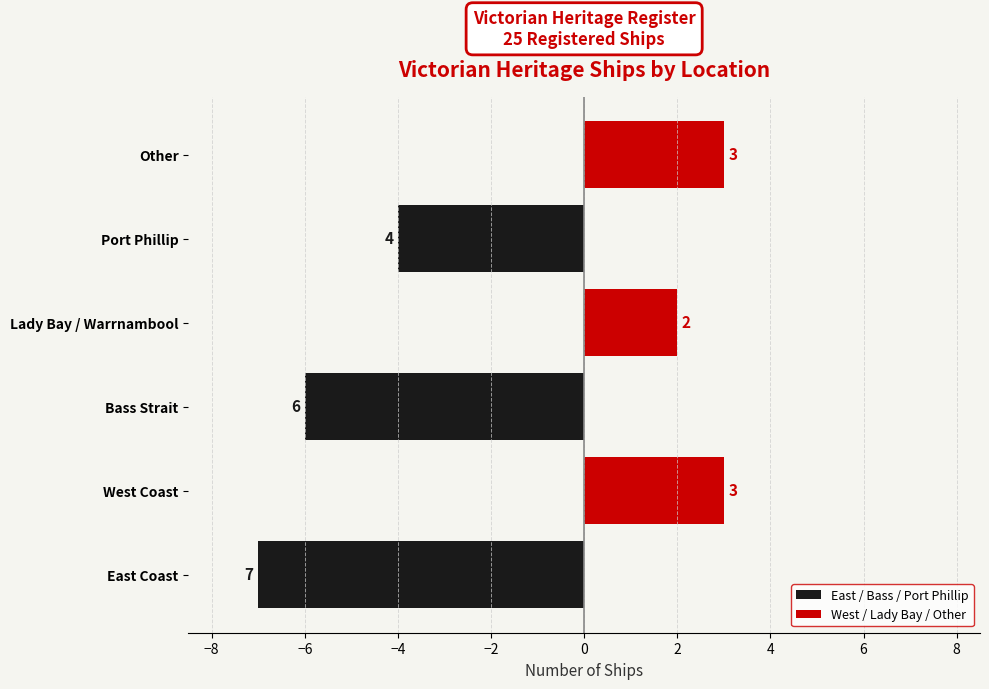

Which category has the highest value in the East / Bass / Port Phillip series?

Port Phillip